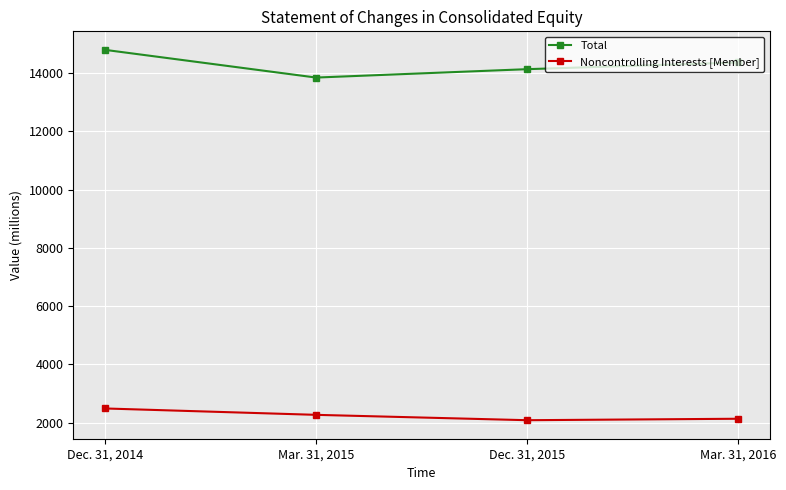

List the series in order of their peak value, highest first.

Total, Noncontrolling Interests [Member]